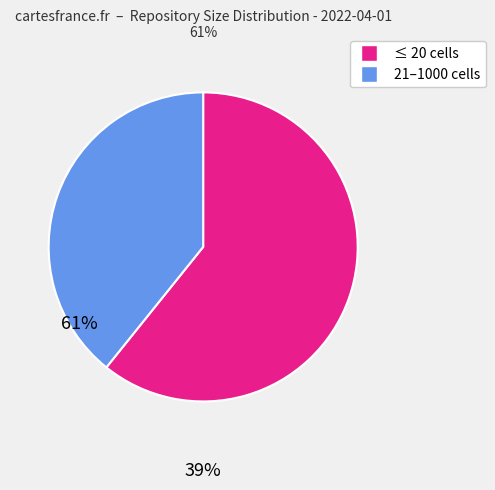

Is there any slice that represents more than half of the pie?

Yes